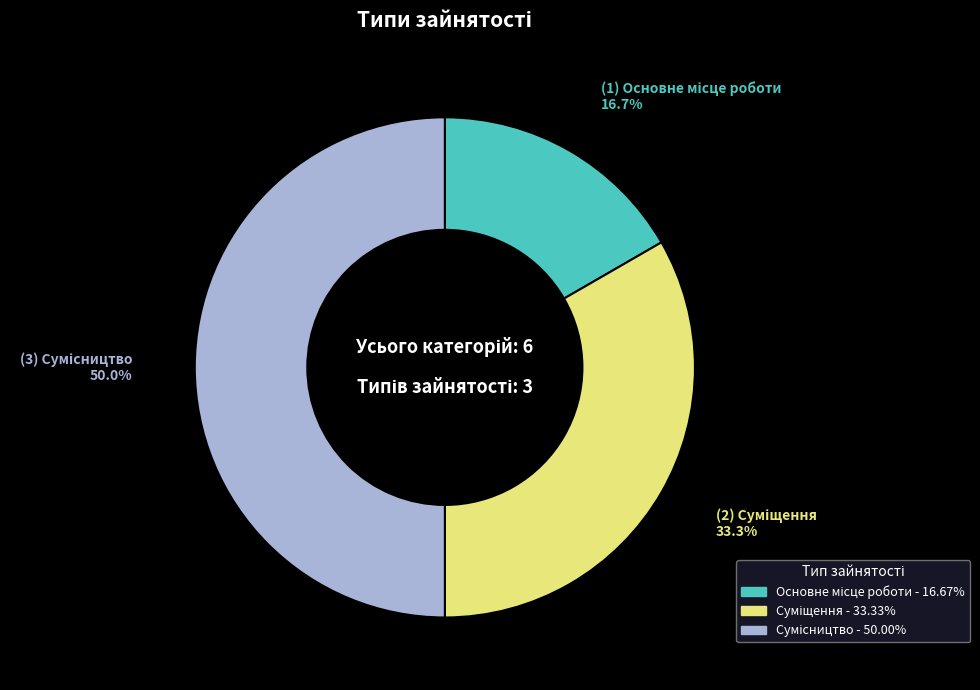

What percentage is the Основне місце роботи slice, to the nearest percent?

17%